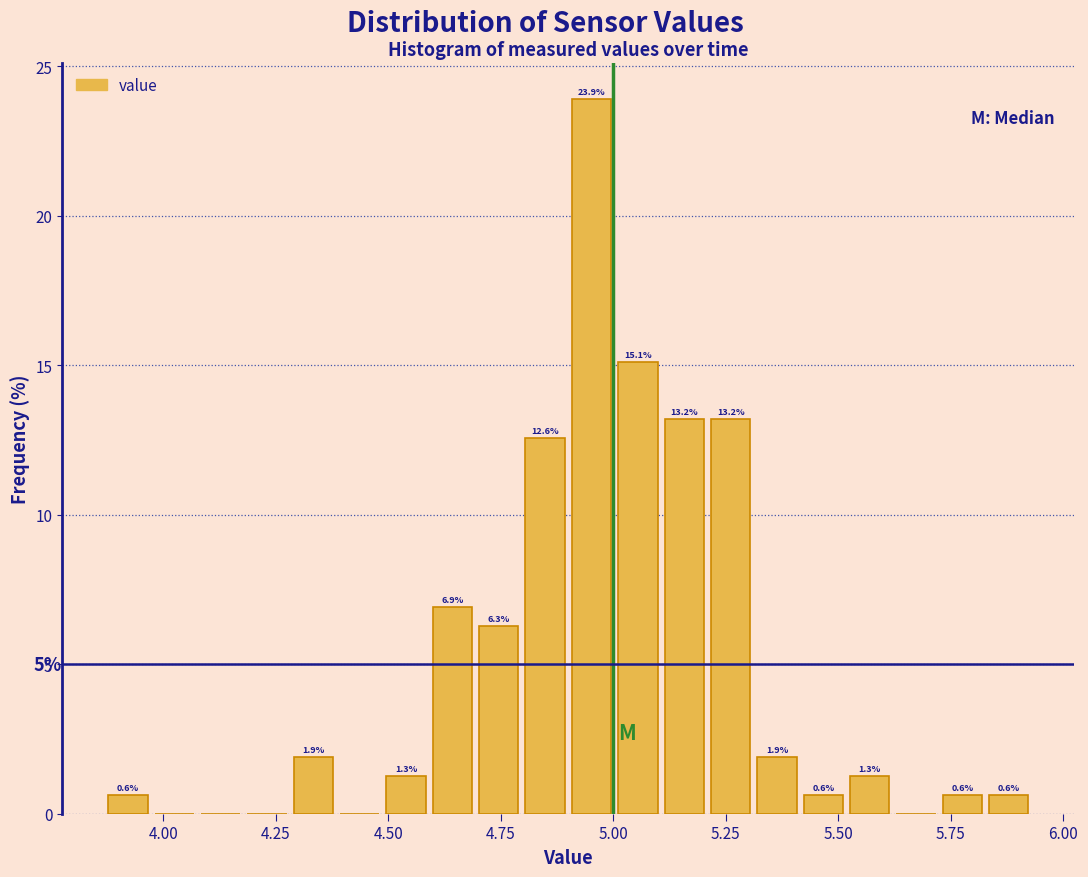

Read against the x-axis, roughly where is the centre of the tallest bar?

4.95